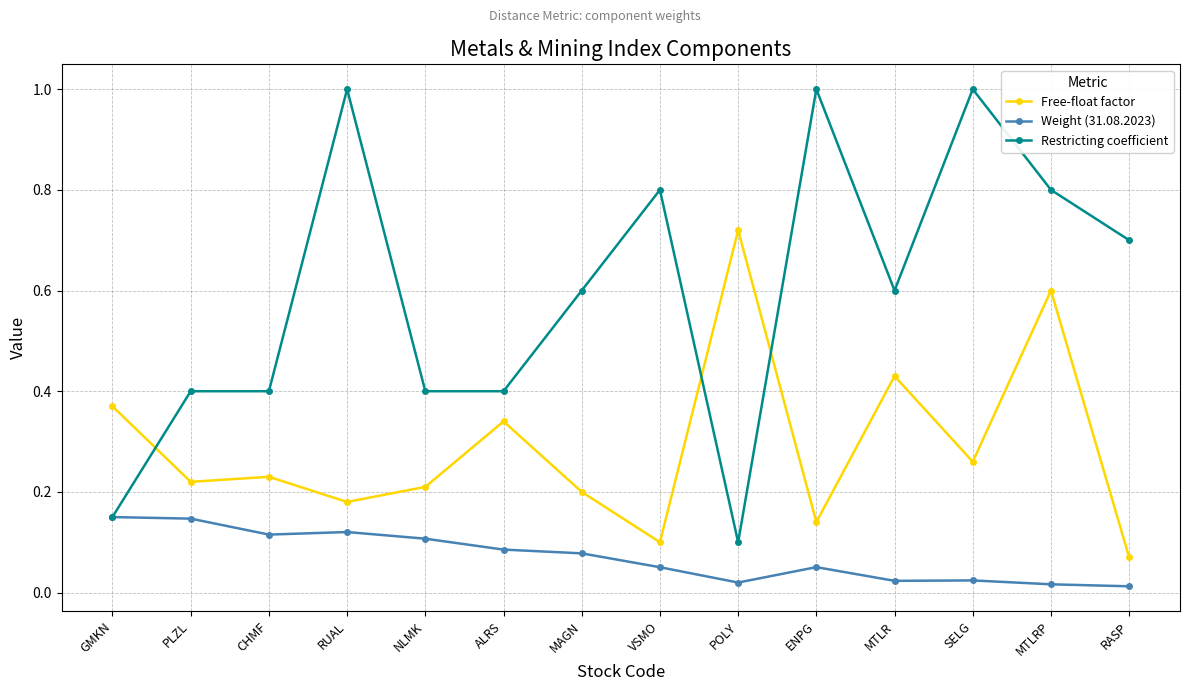

Which category has the lowest value in the Restricting coefficient series?

POLY